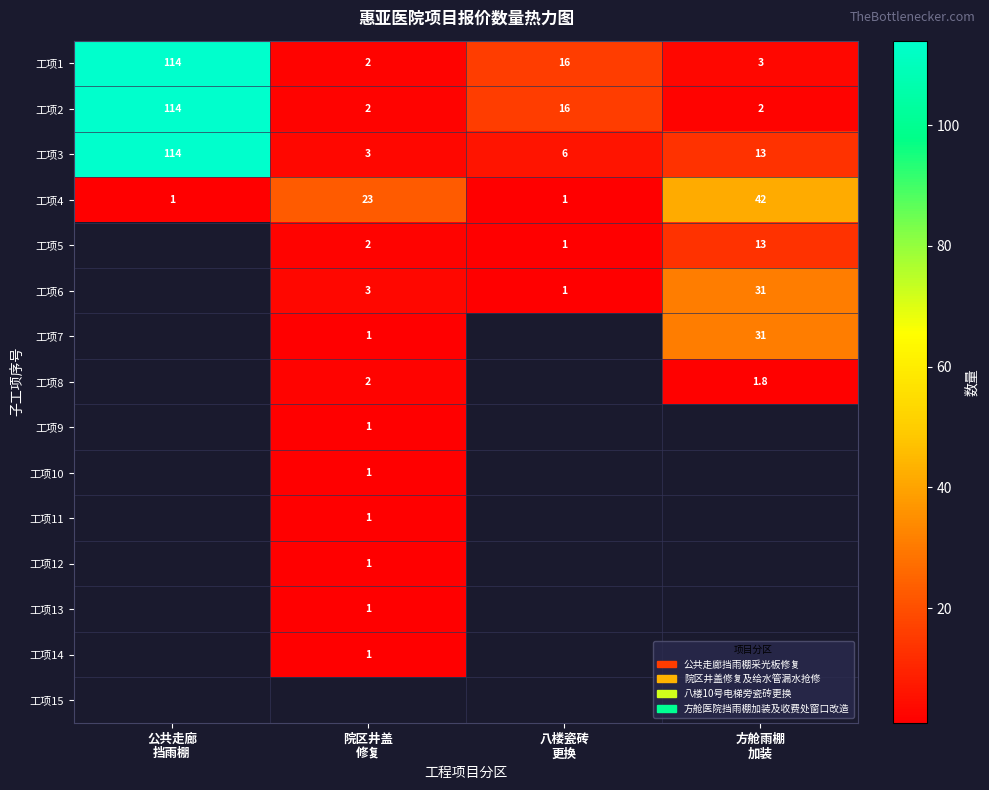

At how many categories does at least one series exceed 6?

4